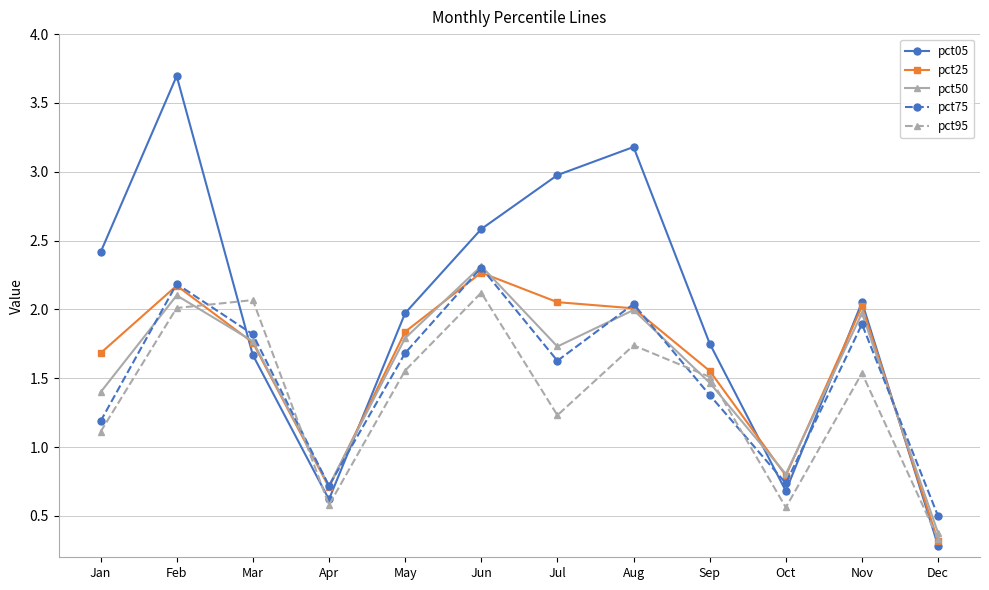

How many interior local peaks does the pct50 series have?

4